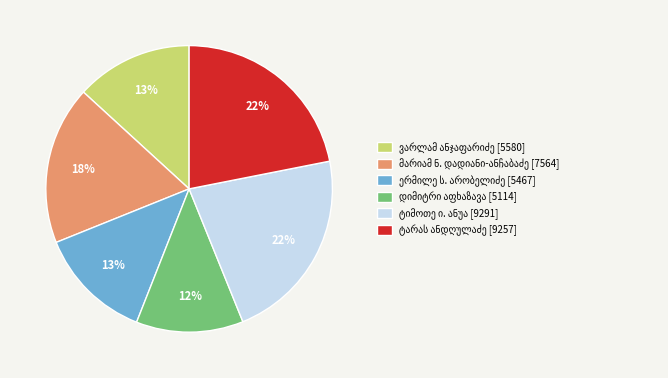

To the nearest percent, what is the average slice percentage?

17%